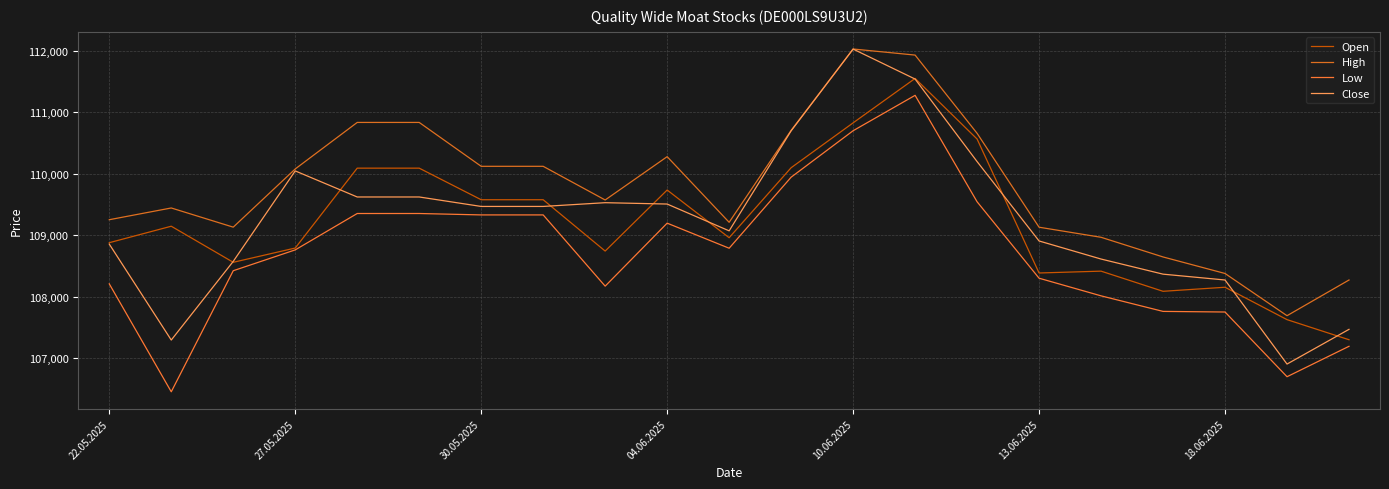

What is the difference between the second highest and minimum values in the Open series?

3529